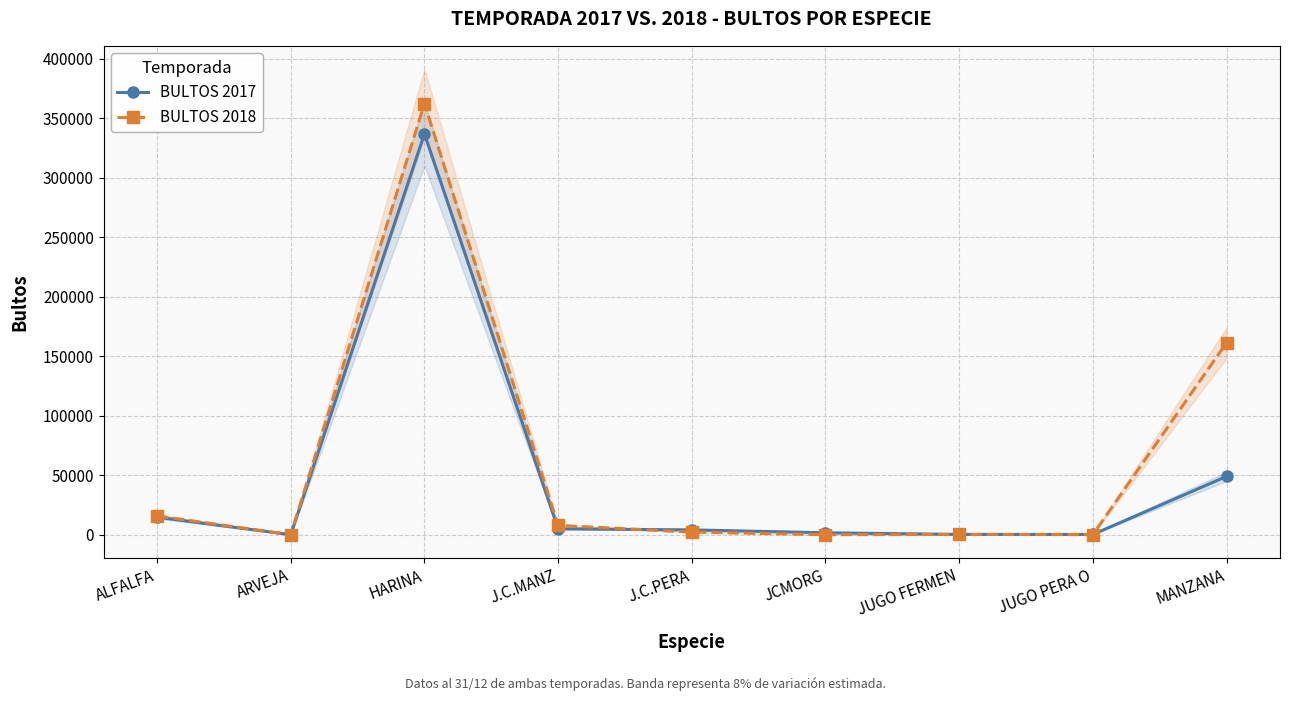

Which series ends up on top after the final intersection of BULTOS 2018 and BULTOS 2017?

BULTOS 2018